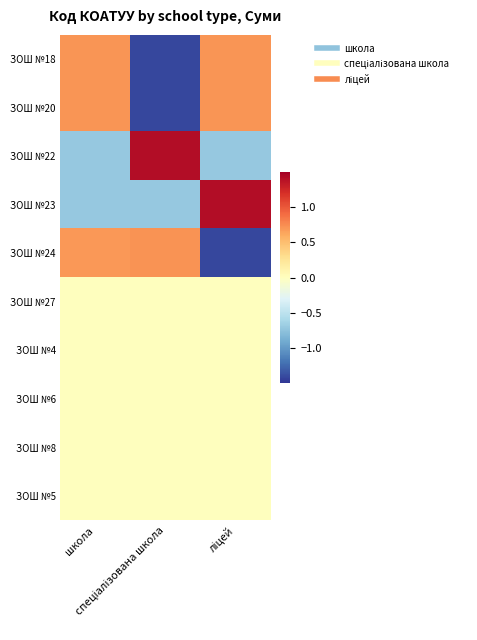

Which label corresponds to the smallest value in the chart?

спеціалізована школа